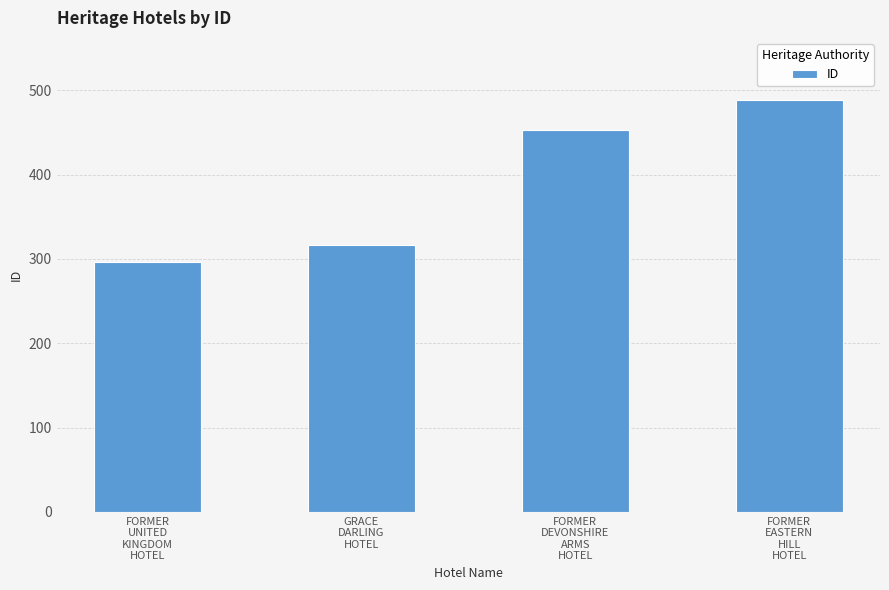

What is the change in value from FORMER
UNITED
KINGDOM
HOTEL to GRACE
DARLING
HOTEL?

+19